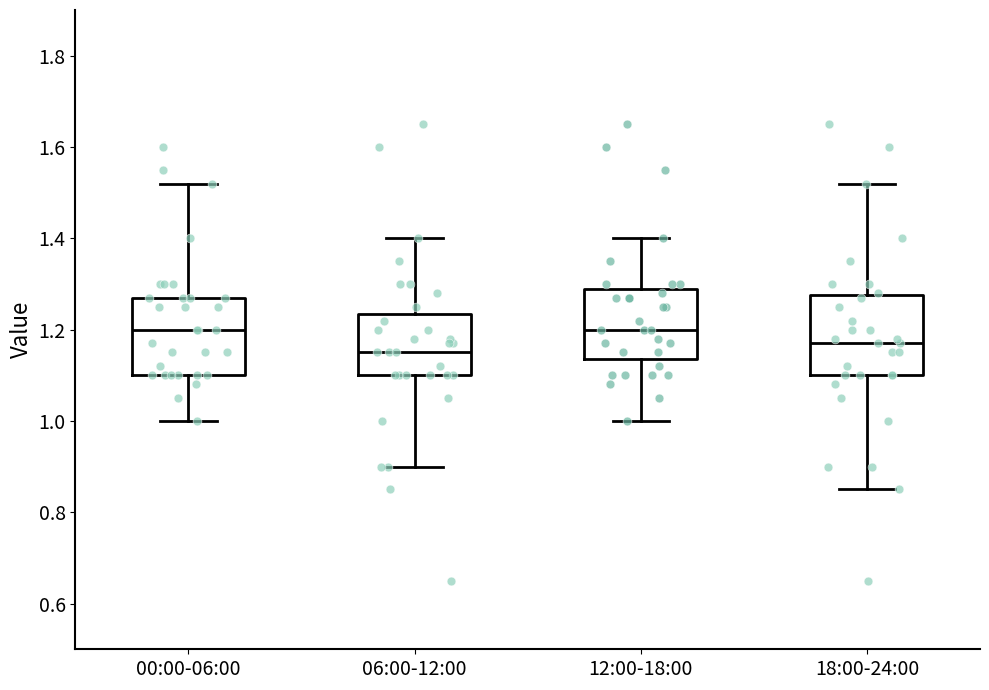

Where does the lower whisker of the box for 06:00-12:00 end on the y-axis? The values are not printed on the chart, so give them approximately, as read against the axis.

0.90